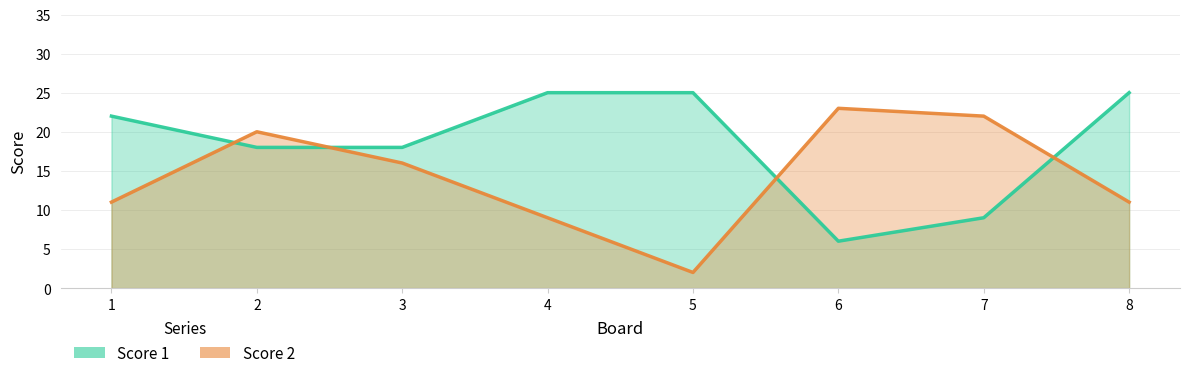

At which label is Score 1 closest to 15?

2